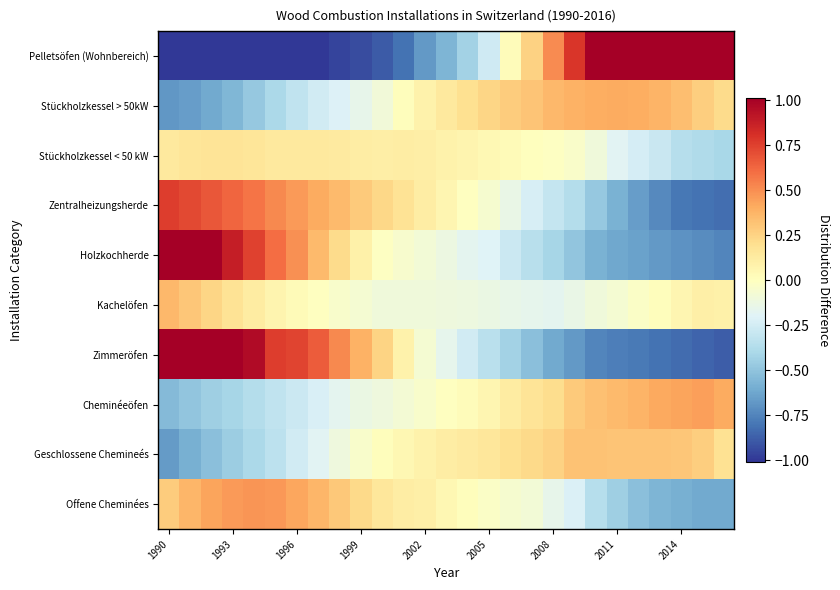

What is the smallest value displayed?

-1.0